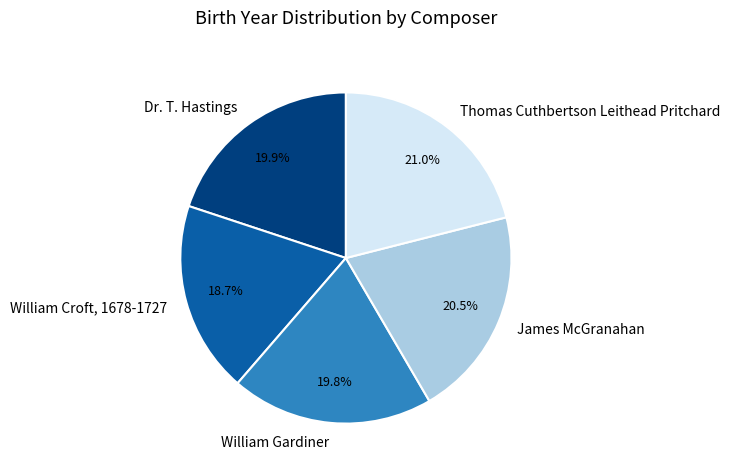

Rank the categories by value from lowest to highest.

William Croft, 1678-1727, William Gardiner, Dr. T. Hastings, James McGranahan, Thomas Cuthbertson Leithead Pritchard